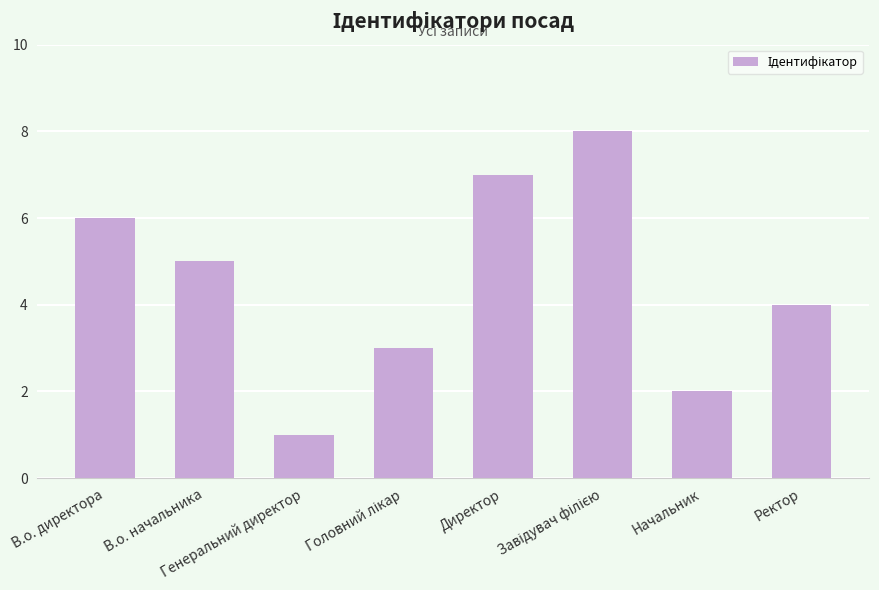

Is it true that the value at Директор is 7?

True